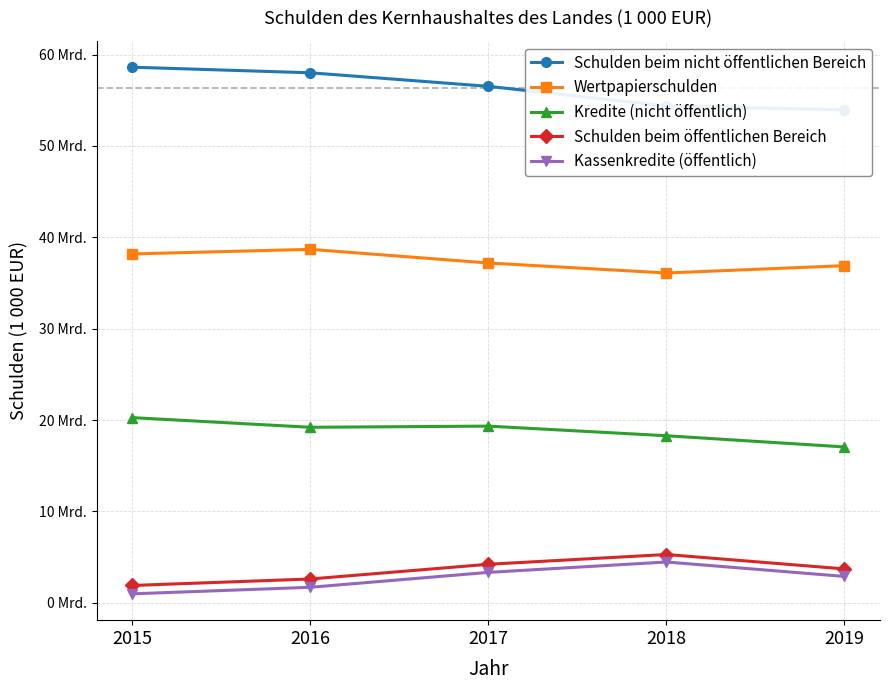

What are all the series names shown in the legend?

Schulden beim nicht öffentlichen Bereich, Wertpapierschulden, Kredite (nicht öffentlich), Schulden beim öffentlichen Bereich, Kassenkredite (öffentlich)